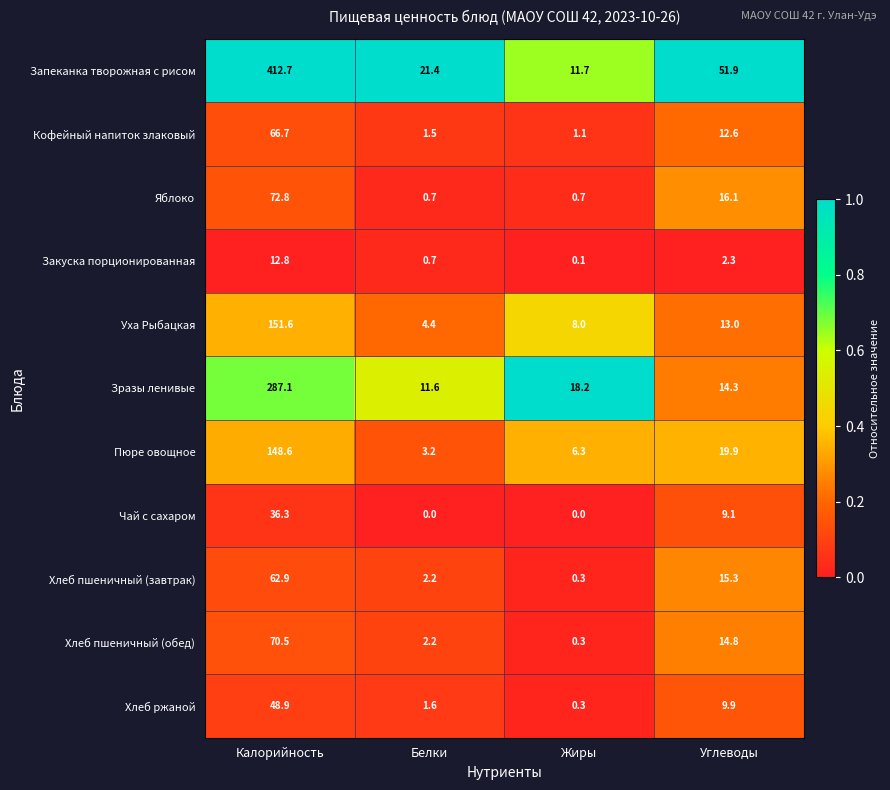

What is the sum of the Закуска порционированная values at Углеводы and Калорийность?

15.1